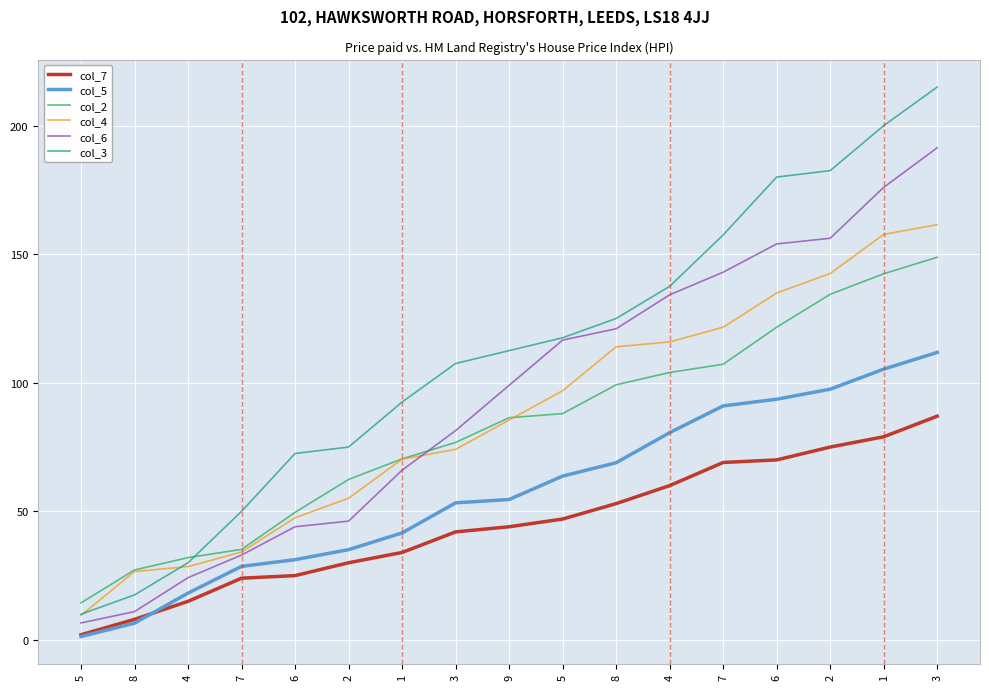

How many lines are shown in the chart?

6